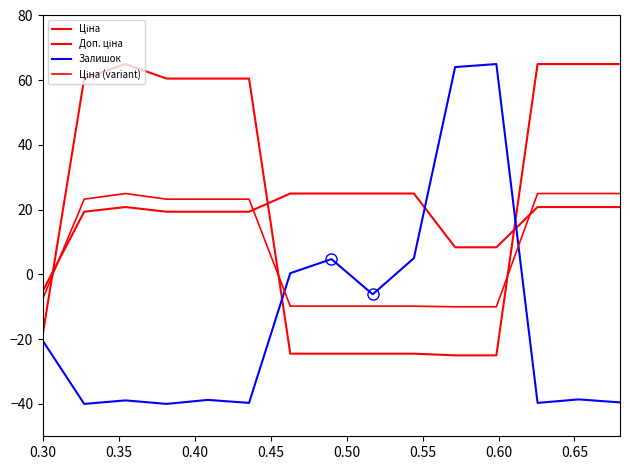

True or false: Доп. ціна has more than 0 points higher than both neighbors.

True